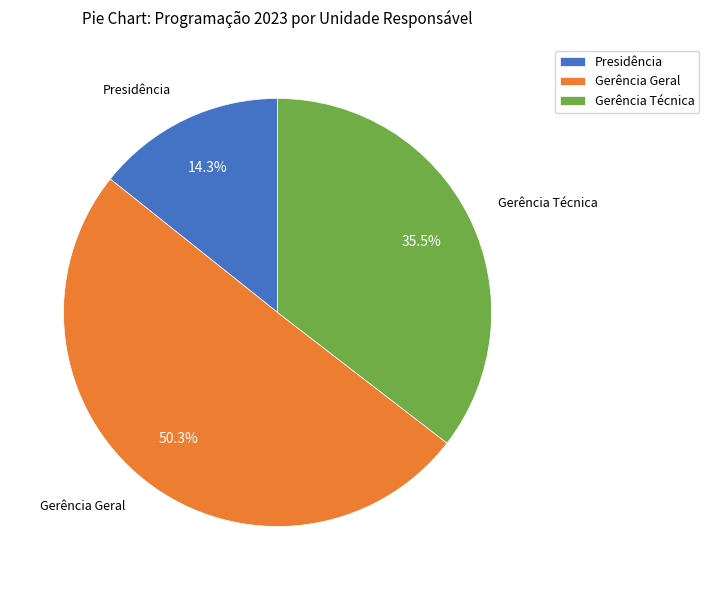

To the nearest percent, what is the difference between the largest and smallest slice percentages?

36%